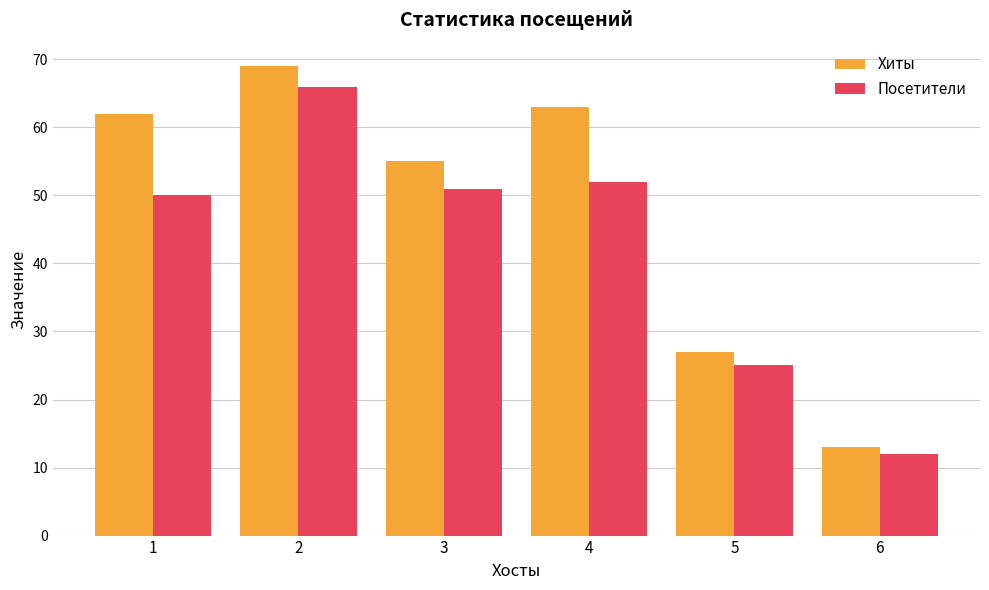

What value does the Хиты series have at 4?

63